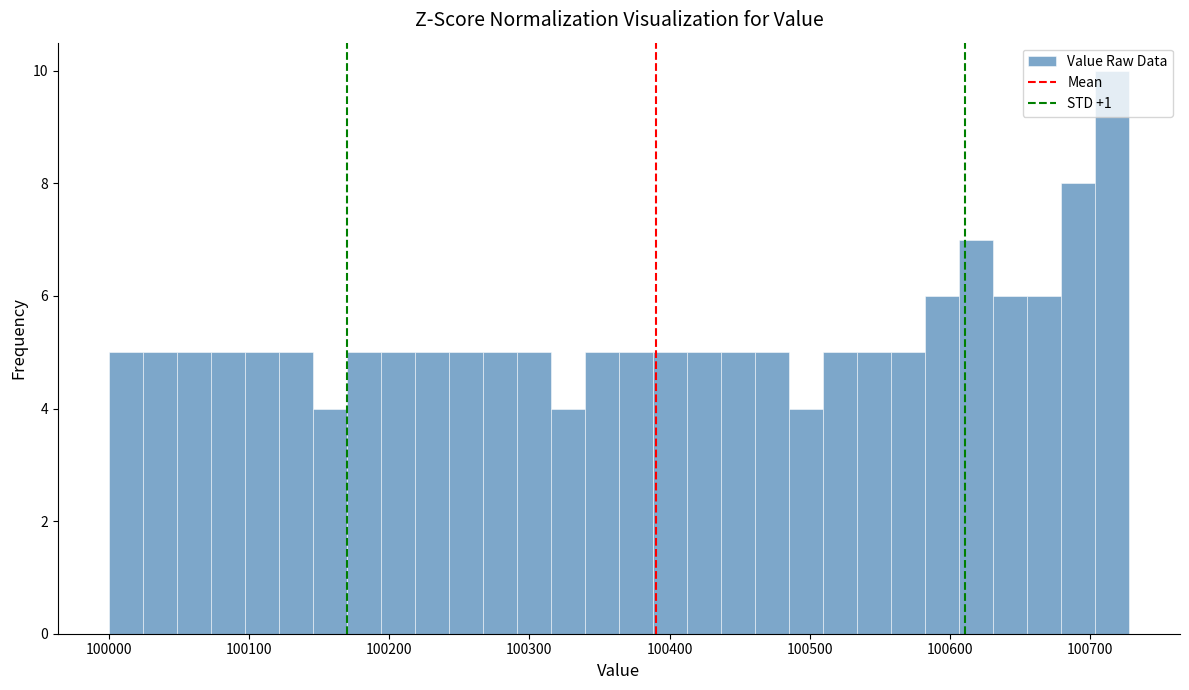

Around what value on the x-axis is the tallest bar? Give the approximate position of its centre, as read against the axis.

100720